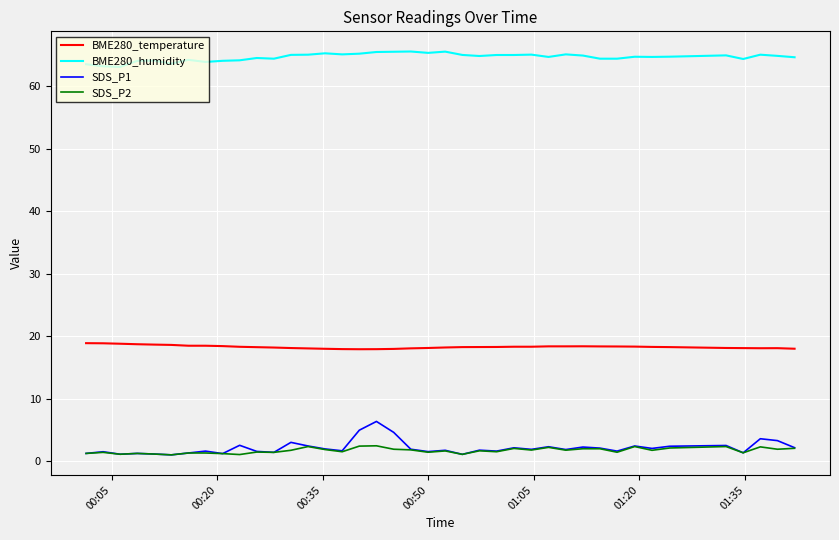

Which series has the largest total across all categories?

BME280_humidity